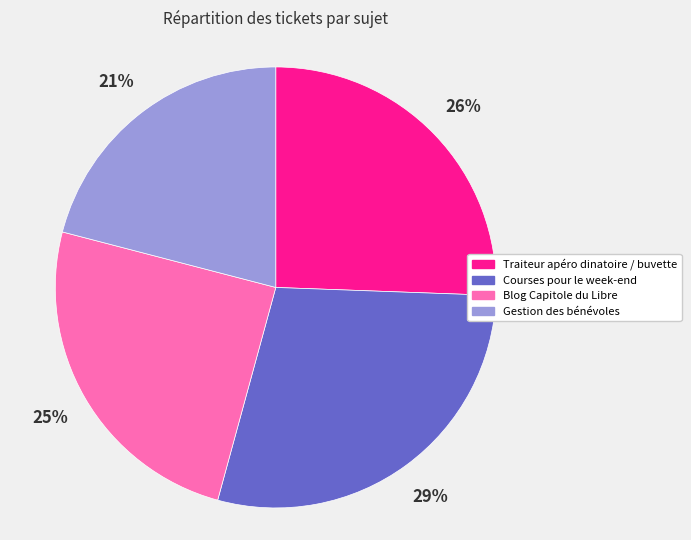

Which category has the biggest portion of the pie?

Courses pour le week-end